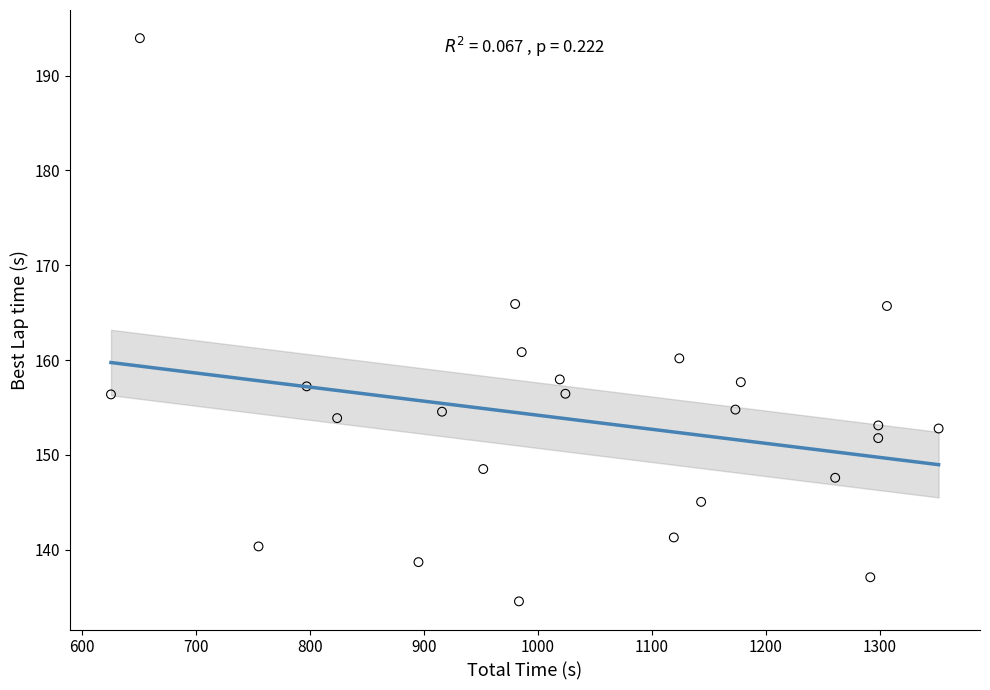

What is the range of Y values (max minus min)?

59.4